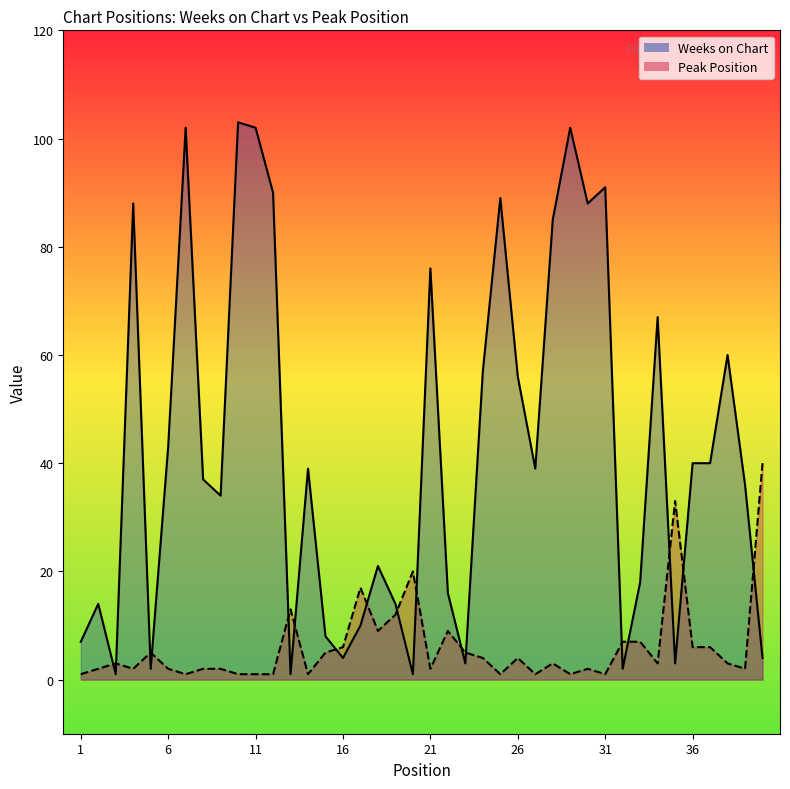

At which category does Peak Position reach its first local valley?

4